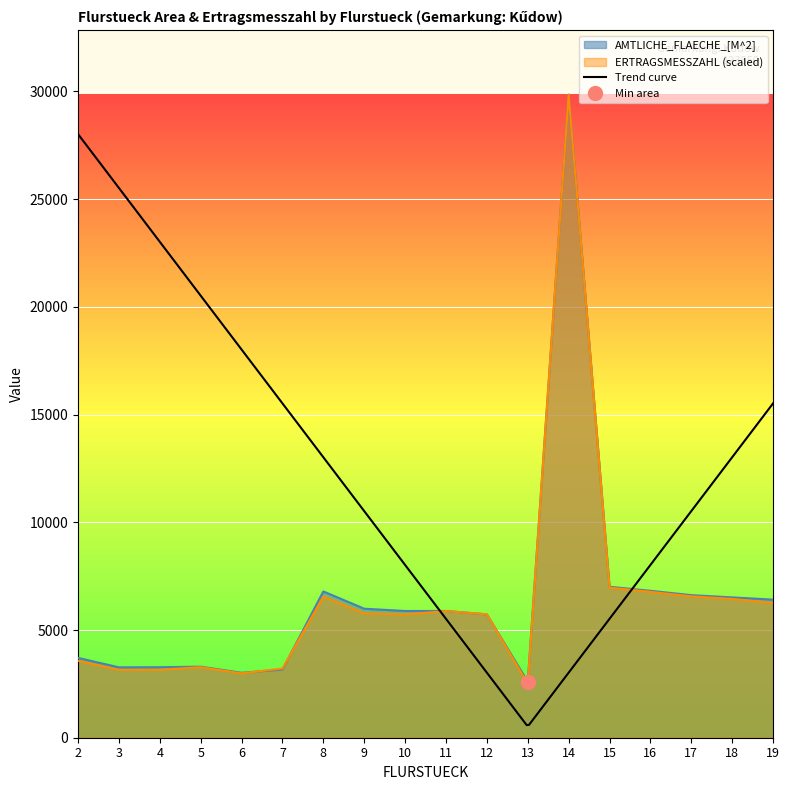

Rank the series by their maximum value, from highest to lowest.

AMTLICHE_FLAECHE_[M^2], ERTRAGSMESSZAHL